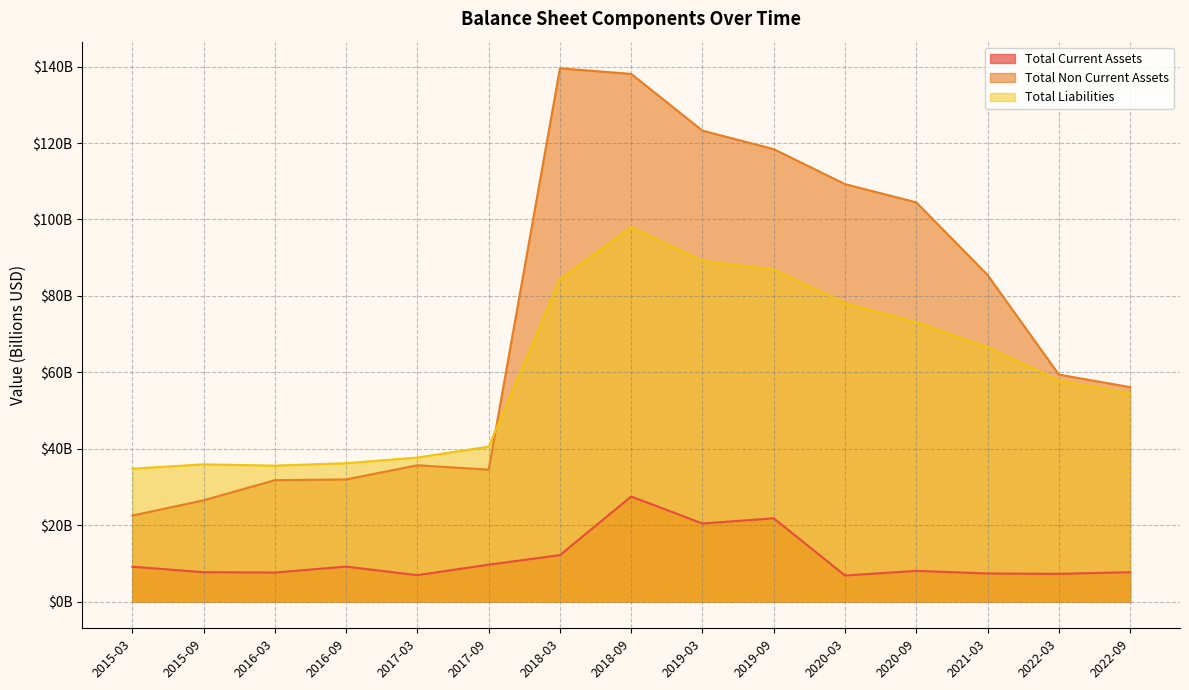

True or false: Total Liabilities and Total Current Assets intersect in this chart.

False